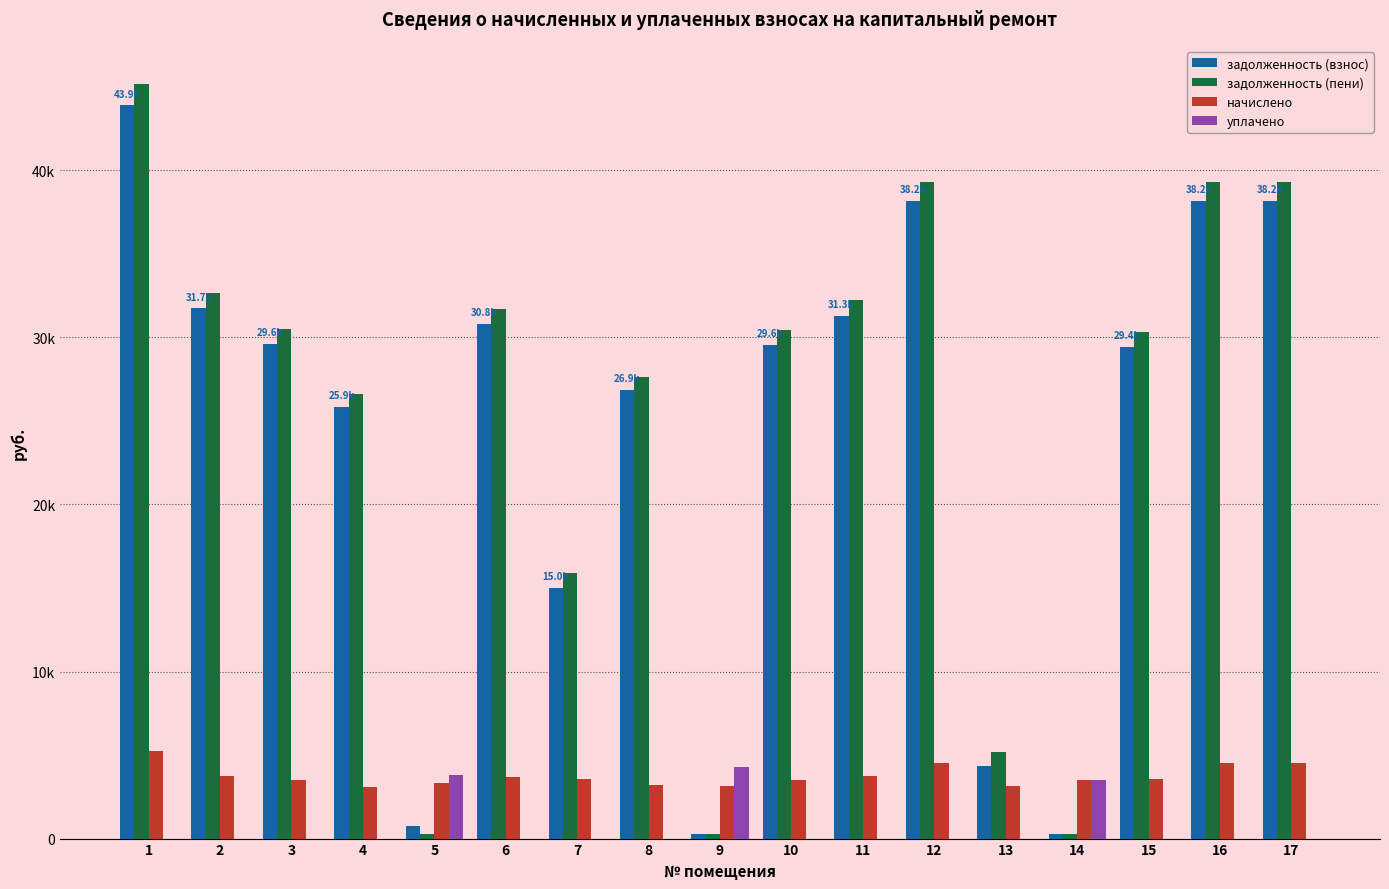

Reading left to right, extract all data points from this chart.

задолженность (взнос): 43893.8	31746.4	29617.4	25860.4	746.6	30807.1	15001.3	26862.4	262.3	29554.8	31308.0	38195.8	4374.0	293.3	29423.9	38195.8	38195.8
задолженность (пени): 45197.6	32689.4	30497.2	26628.6	276.5	31722.2	15895.9	27660.4	262.3	30432.7	32238.0	39330.4	5162.6	293.3	30320.4	39330.4	39330.4
начислено: 5215.4	3772.1	3519.1	3072.7	3318.2	3660.5	3578.6	3191.8	3147.1	3511.7	3720.0	4538.4	3154.6	3519.1	3586.1	4538.4	4538.4
уплачено: 0.0	0.0	0.0	0.0	3807.7	0.0	0.0	0.0	4311.1	0.0	0.0	0.0	0.0	3505.9	0.0	0.0	0.0